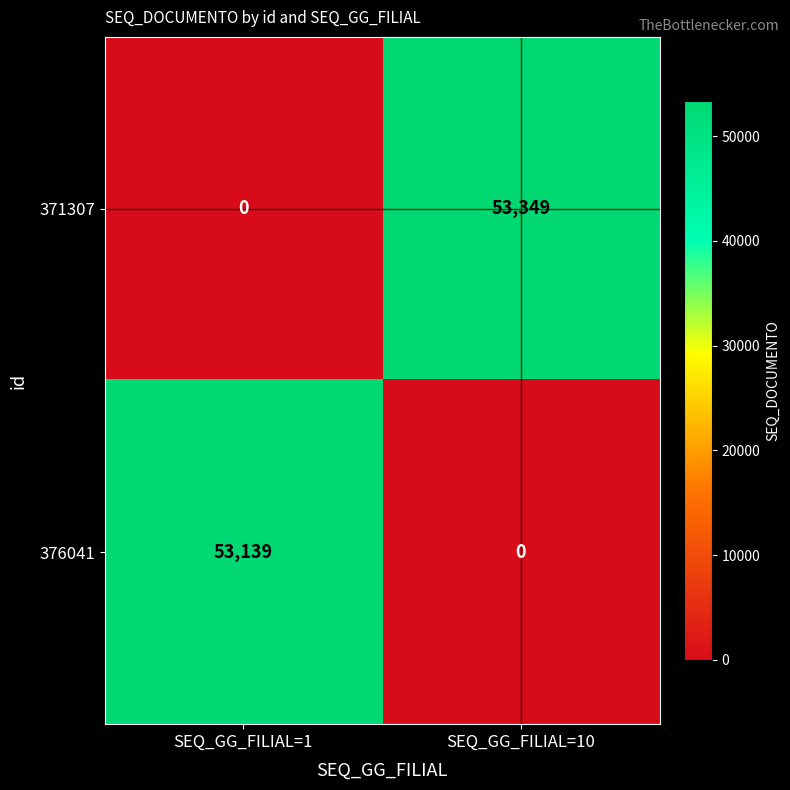

What is the maximum value for 371307?

53349